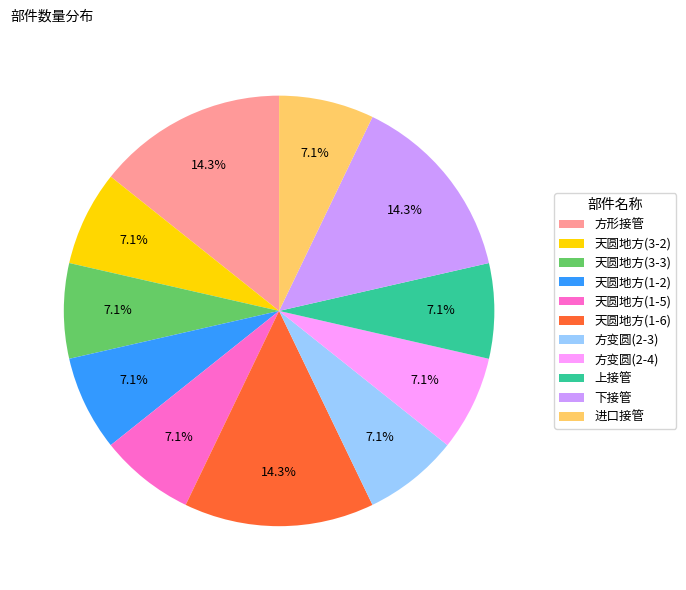

To the nearest percent, what is the combined percentage of 进口接管 and 天圆地方(1-2)?

14%